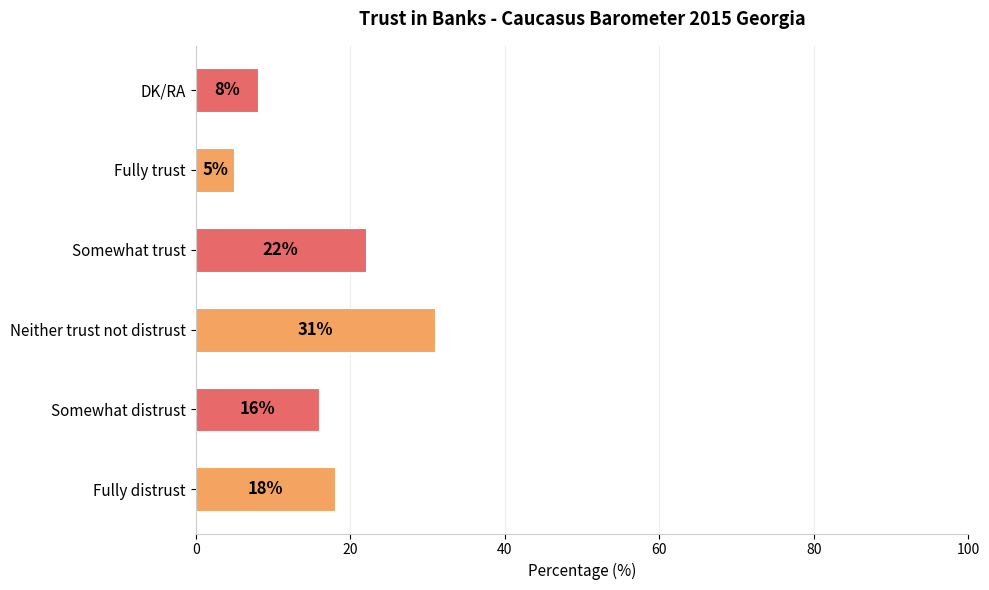

What is the maximum value shown in the chart?

31